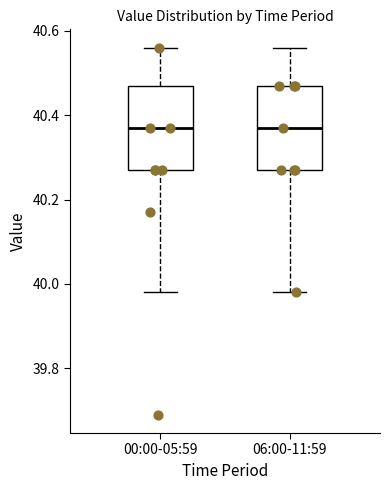

Reading left to right, transcribe this box plot: for each box, give where its median line is, the range the box spans, and where its two whiskers end, as read against the y-axis. The values are not printed on the chart, so give them approximately, as read against the axis.

00:00-05:59: median 40.38, box 40.28 to 40.48, whiskers 39.98 to 40.56
06:00-11:59: median 40.38, box 40.28 to 40.48, whiskers 39.98 to 40.56